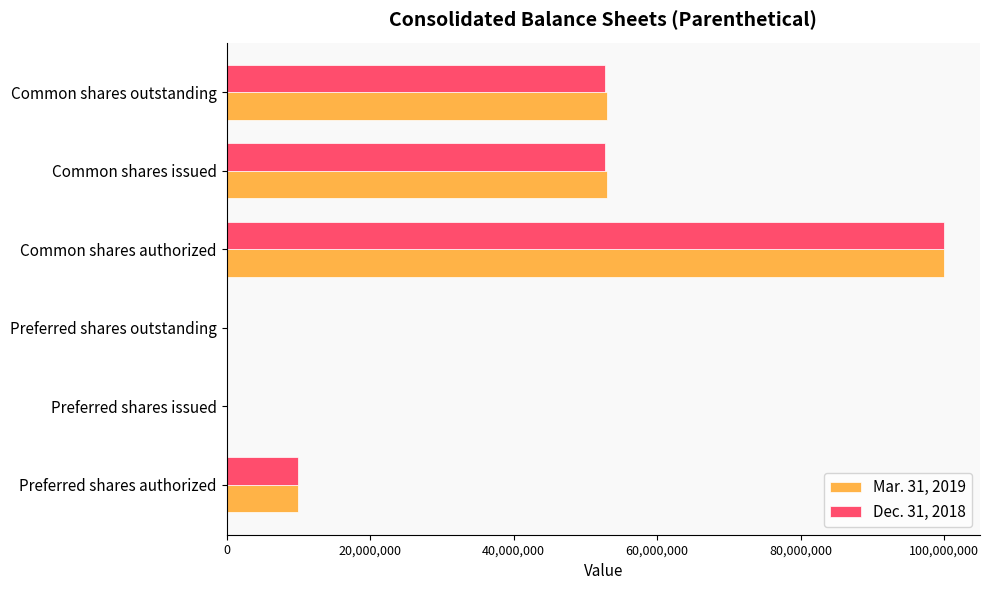

True or false: Dec. 31, 2018 has a value of 52797516 at Common shares outstanding.

True